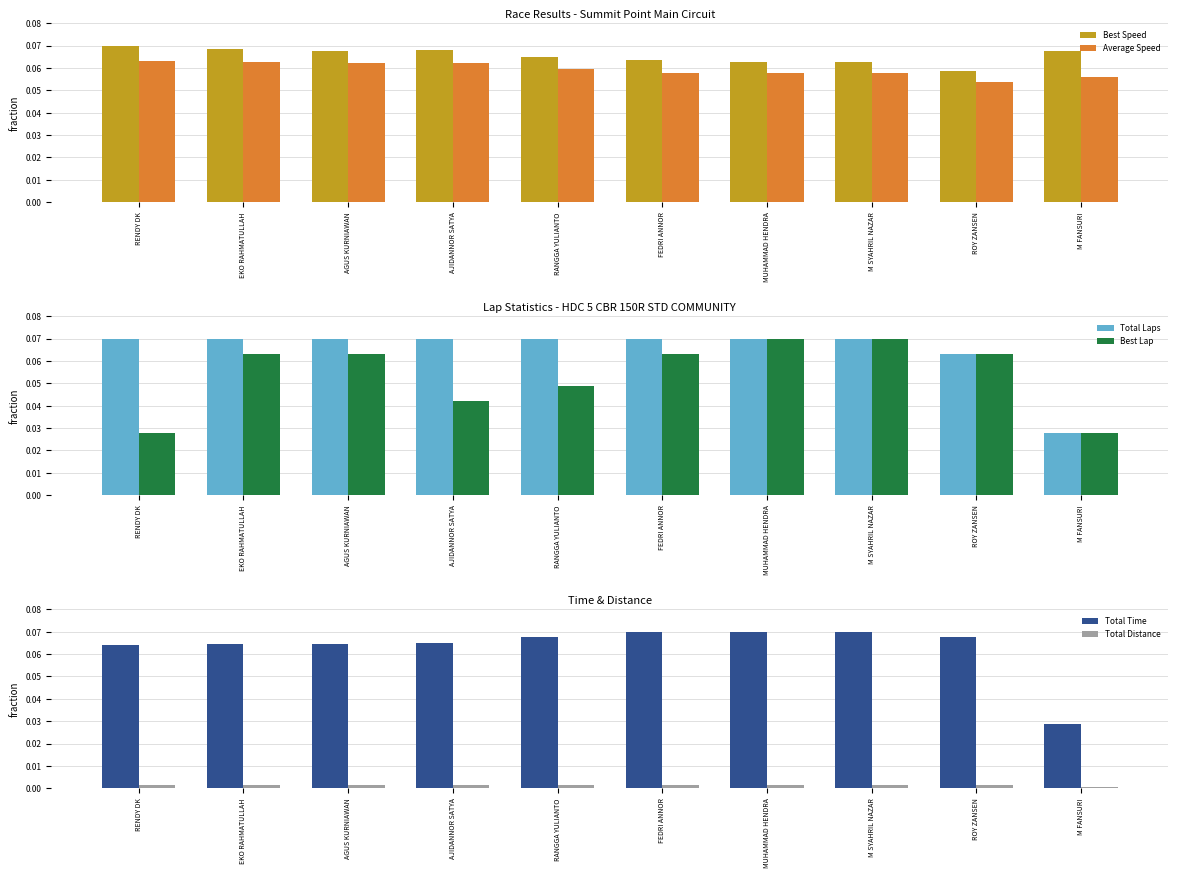

At how many categories does at least one series exceed 0?

10